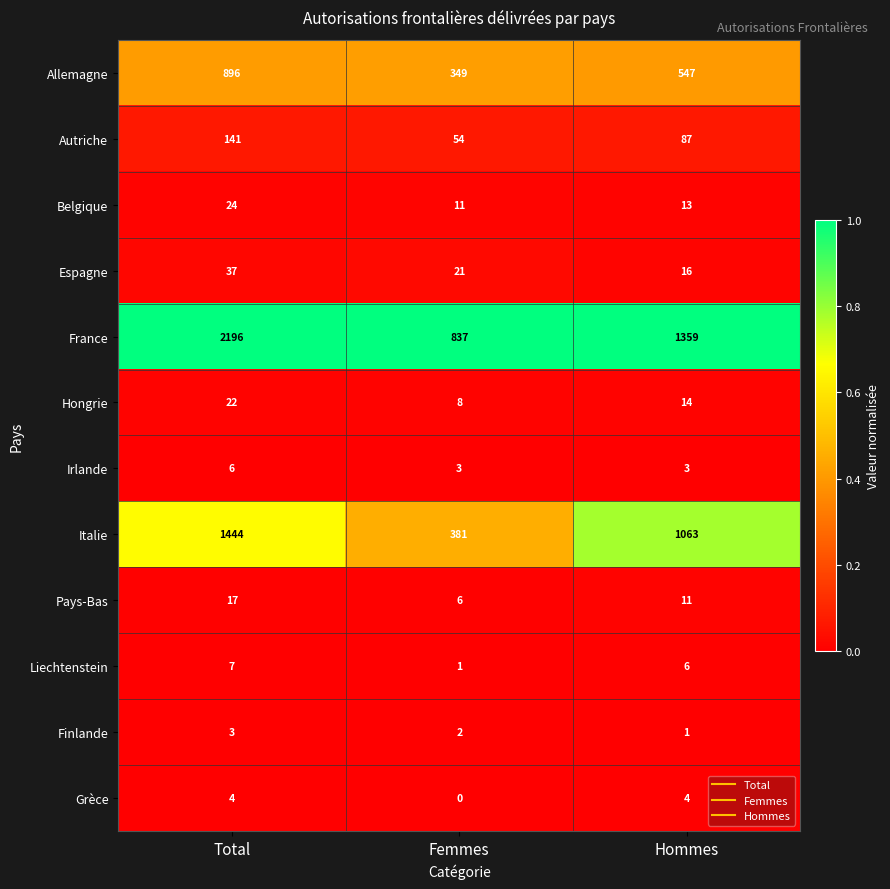

Count the Autriche values in the range 54 to 141.

3